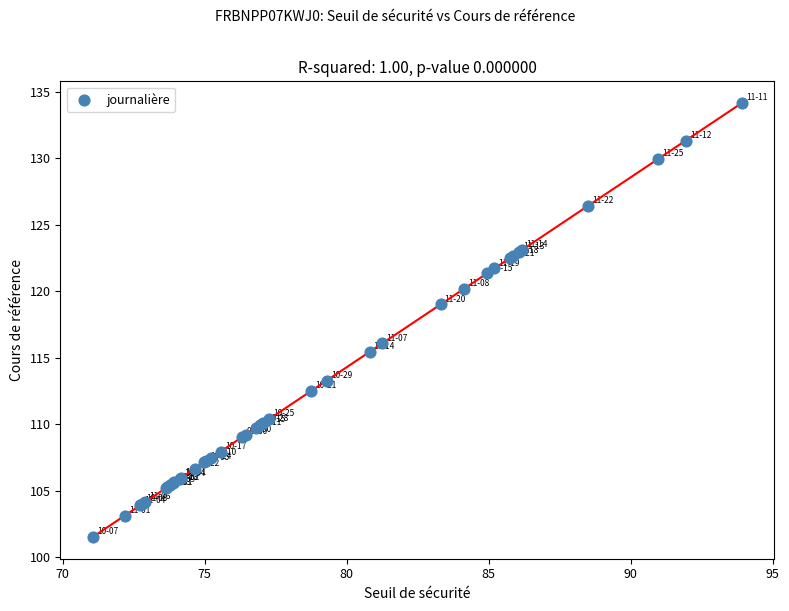

What Y value in the scatter plot is closest to 117?

116.1